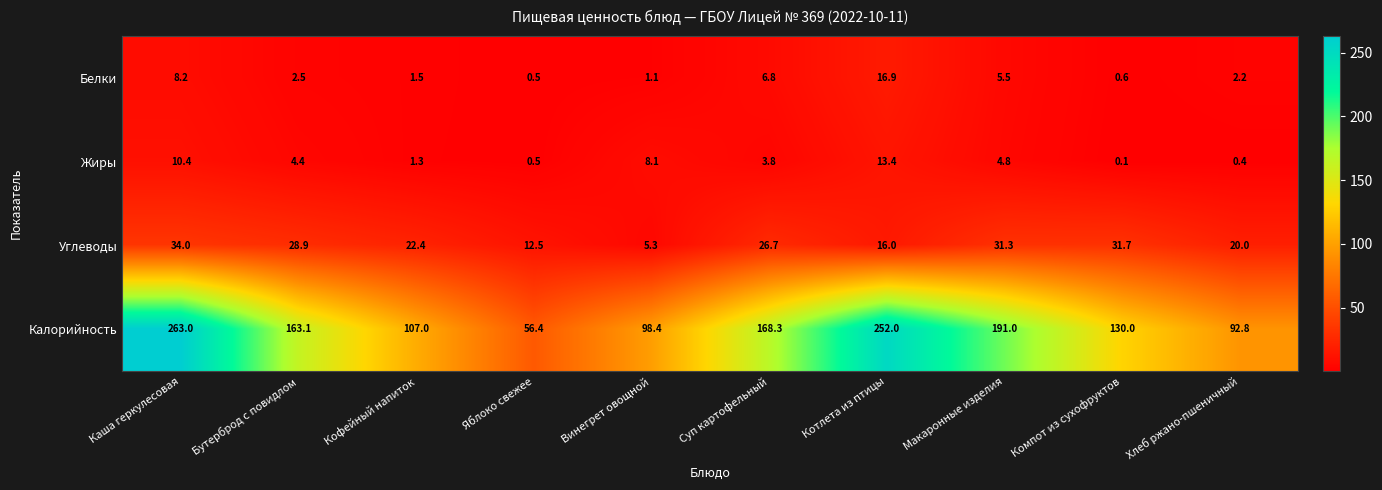

What is the smallest value displayed?

0.1